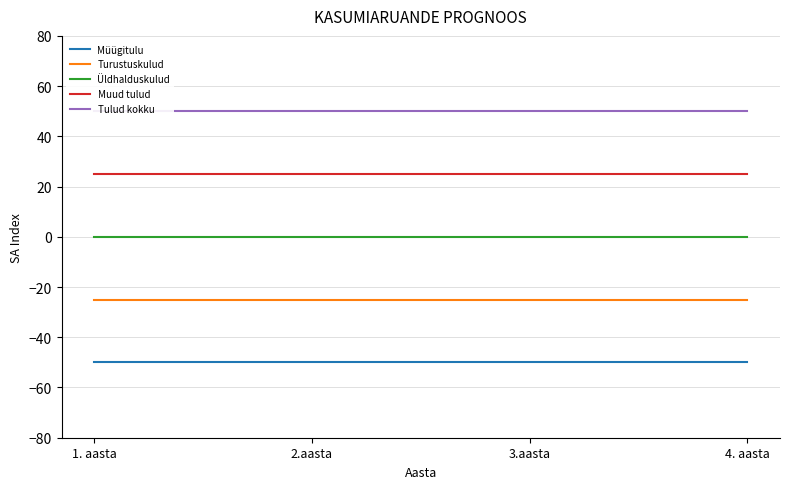

Reading right to left, transcribe all the data shown in this chart.

Müügitulu: -50	-50	-50	-50
Turustuskulud: -25	-25	-25	-25
Üldhalduskulud: 0	0	0	0
Muud tulud: 25	25	25	25
Tulud kokku: 50	50	50	50